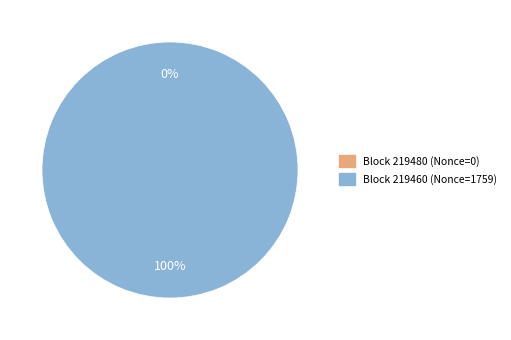

How many segments does this pie chart have?

2